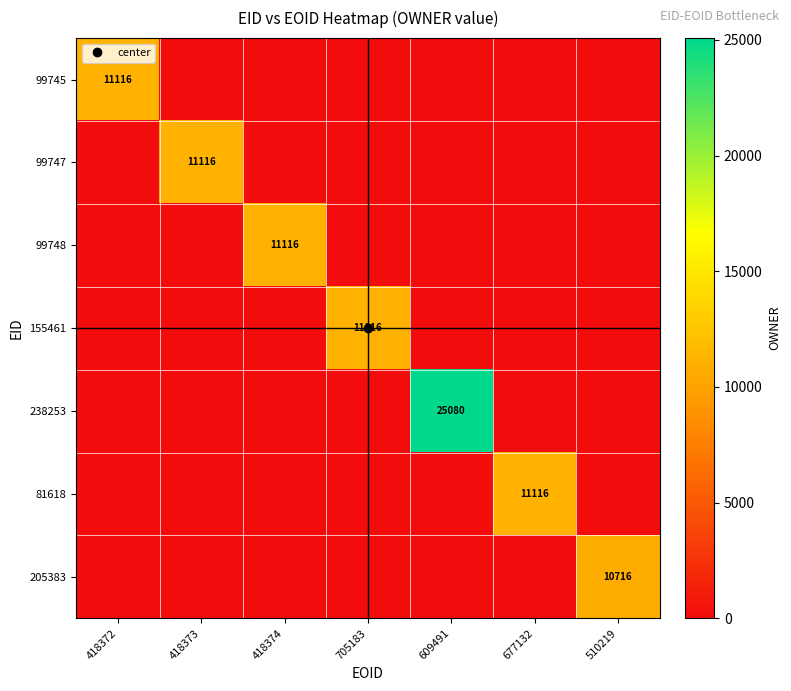

List the series in order of their peak value, highest first.

238253, 99745, 99747, 99748, 155461, 81618, 205383